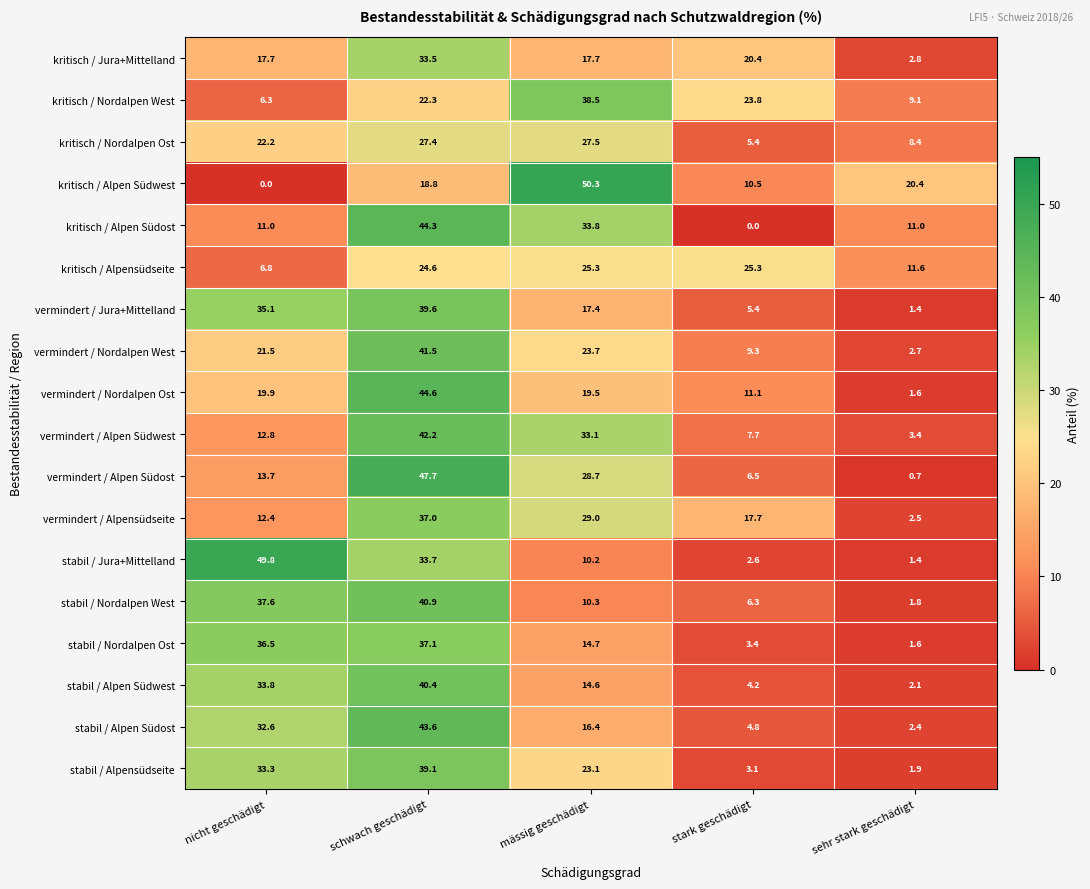

At which category is the sum across all series the highest?

schwach geschädigt